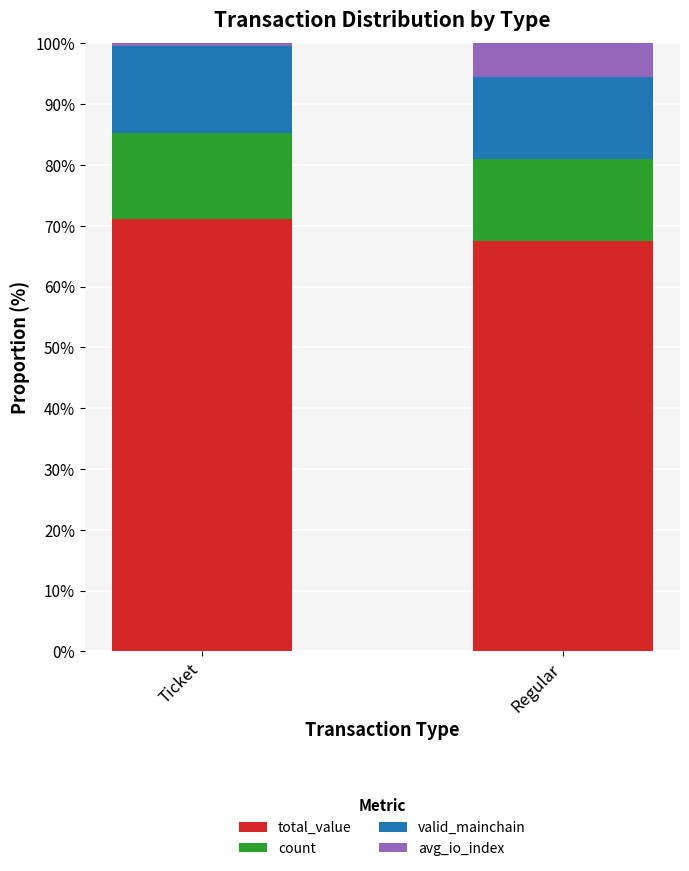

Are the bars grouped side by side (vs. stacked)?

No